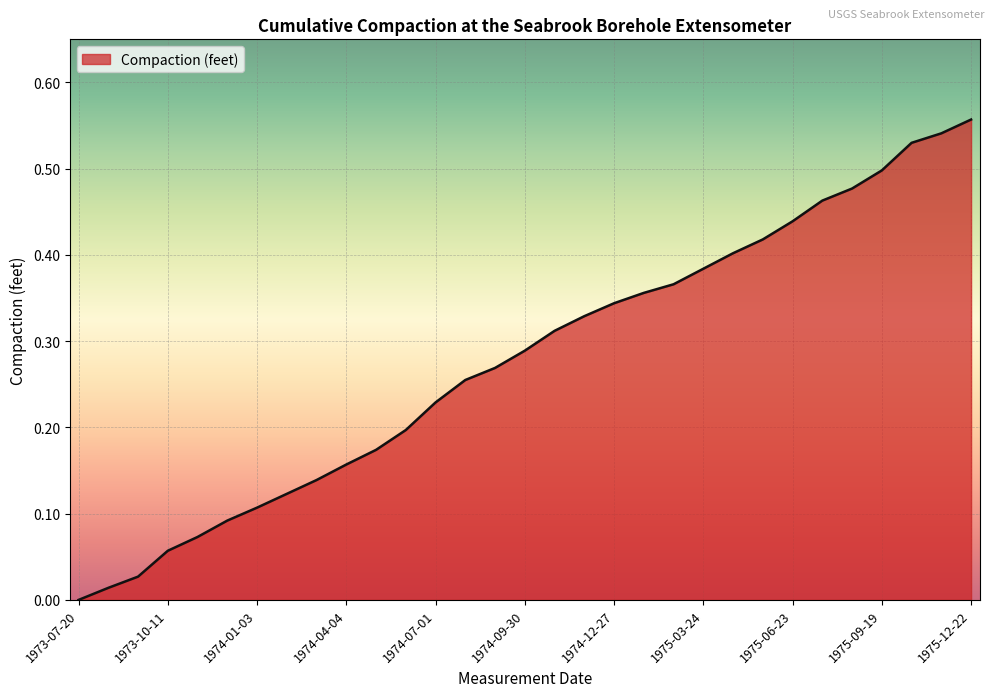

Does the chart display data point markers on the line(s)?

No